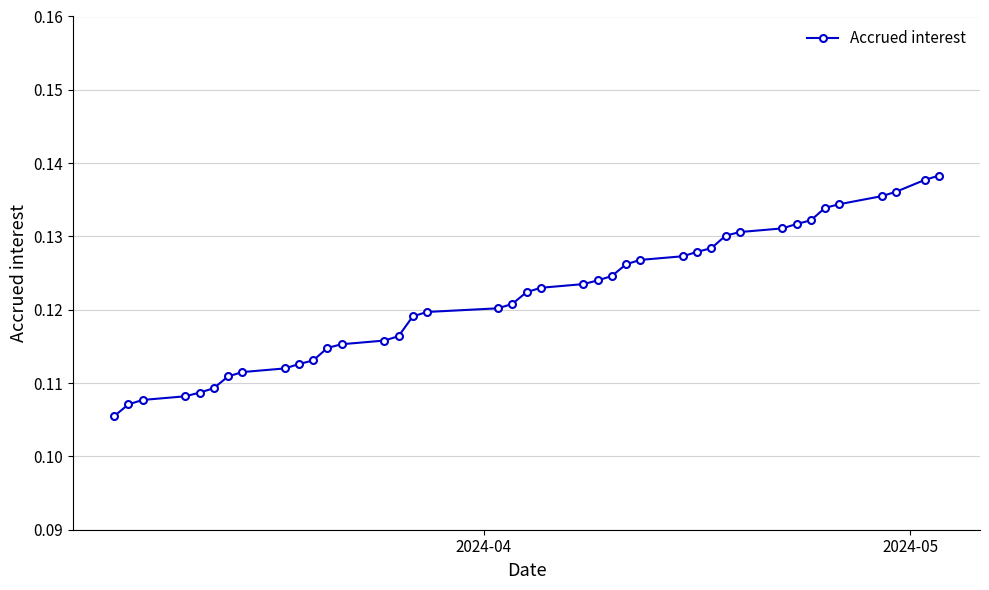

Count the values in the range 0 to 1.

40